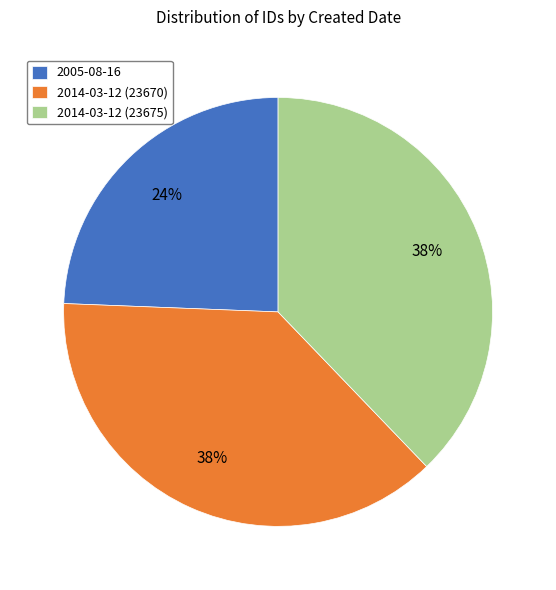

The 2005-08-16 slice represents 24% of the pie. True or false?

True